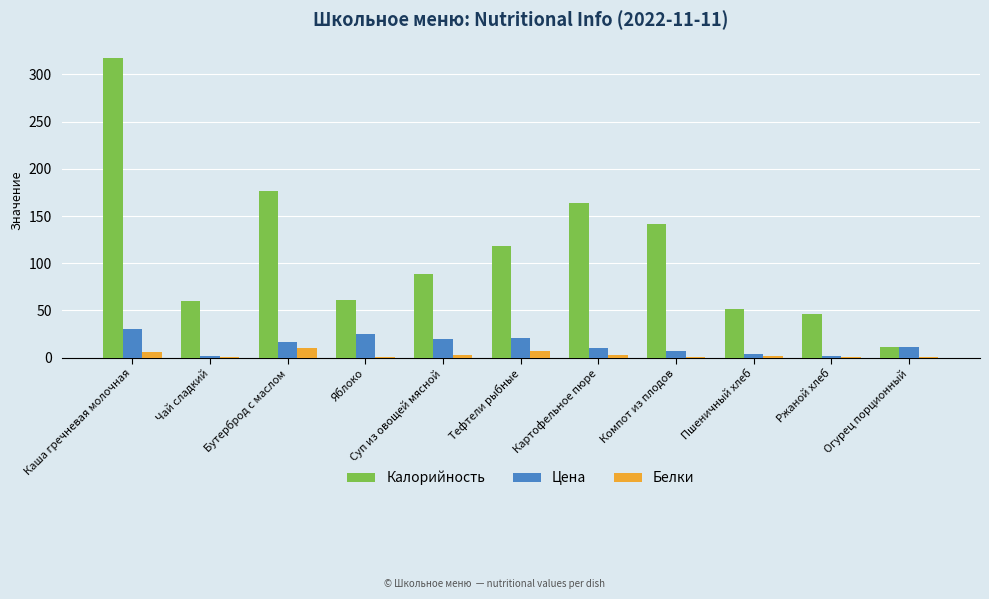

What is the total value across all series at Каша гречневая молочная?

354.0